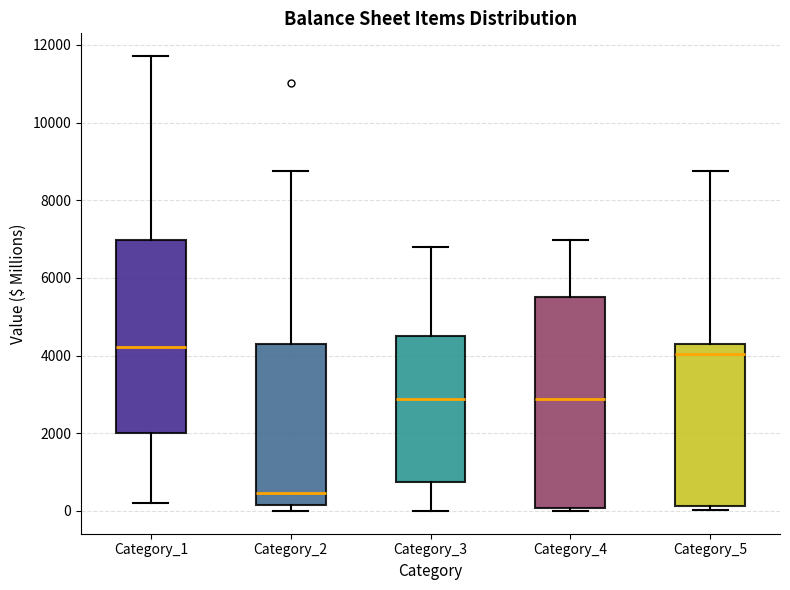

Reading left to right, read every box against the y-axis: the position of its median line, the range the box covers, and the ends of its whiskers. The values are not printed on the chart, so give them approximately, as read against the axis.

Category_1: median 4200, box 2000 to 7000, whiskers 200 to 11800
Category_2: median 400, box 200 to 4200, whiskers 0 to 8800
Category_3: median 2800, box 800 to 4600, whiskers 0 to 6800
Category_4: median 2800, box 0 to 5600, whiskers 0 (just below the box's lower edge) to 7000
Category_5: median 4000, box 200 to 4200, whiskers 0 to 8800